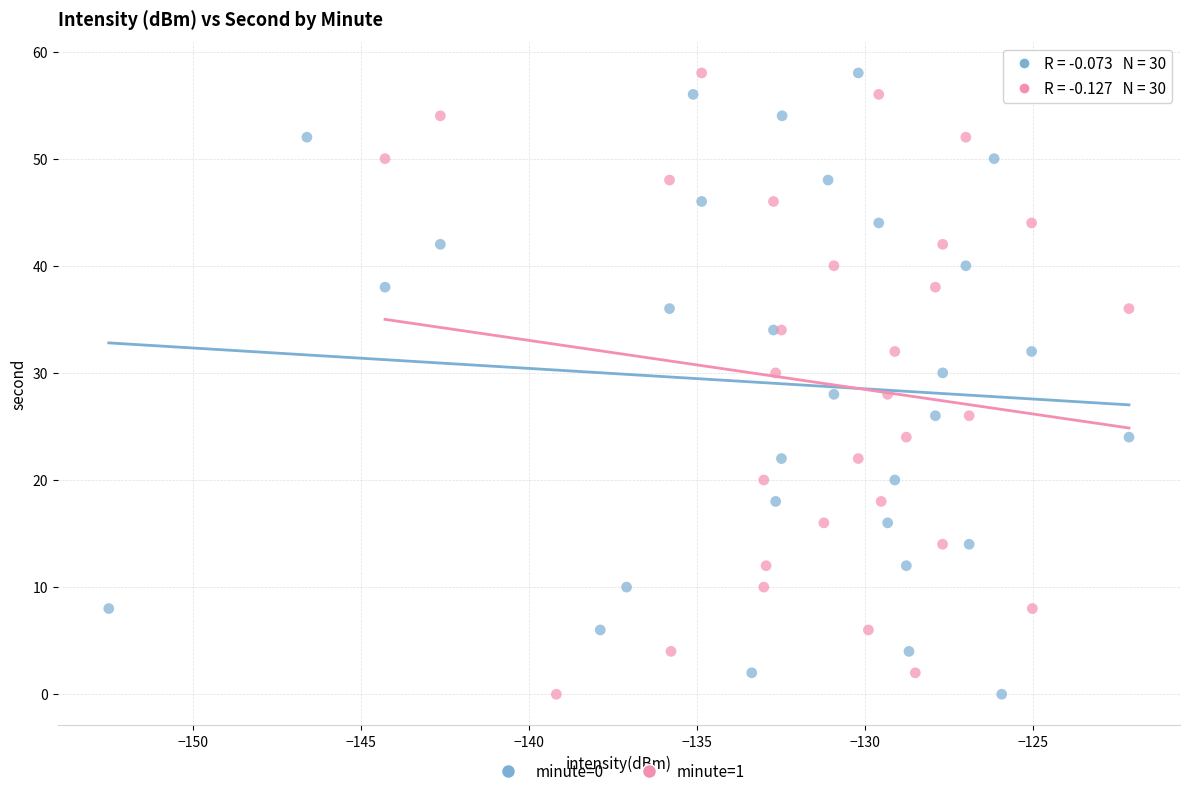

What are all the series names shown in the legend?

minute=0, minute=1